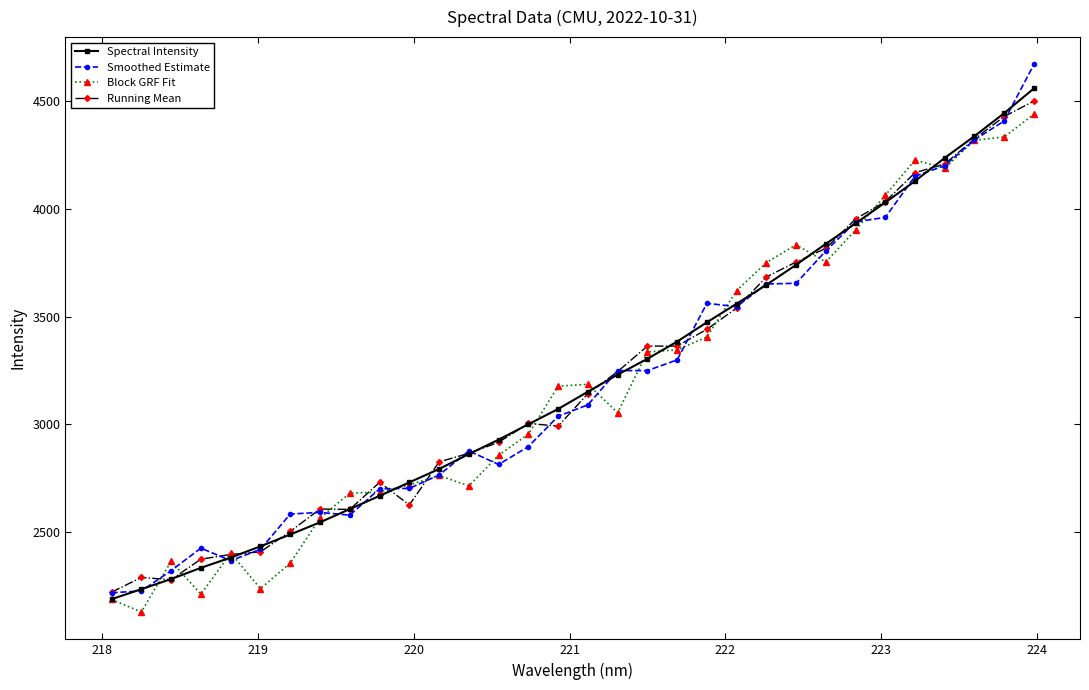

What is the greatest value displayed?

4668.0